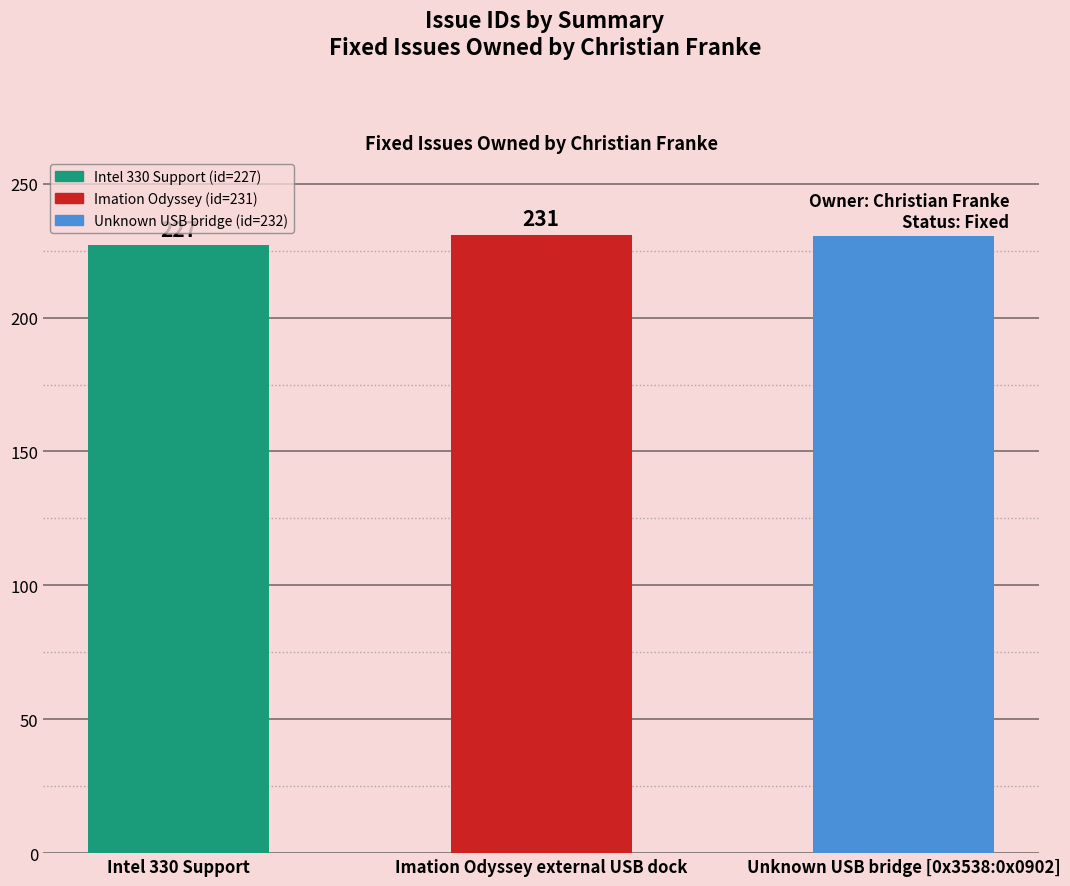

What is the sum of the values at Unknown USB bridge [0x3538:0x0902] and Imation Odyssey external USB dock?

463